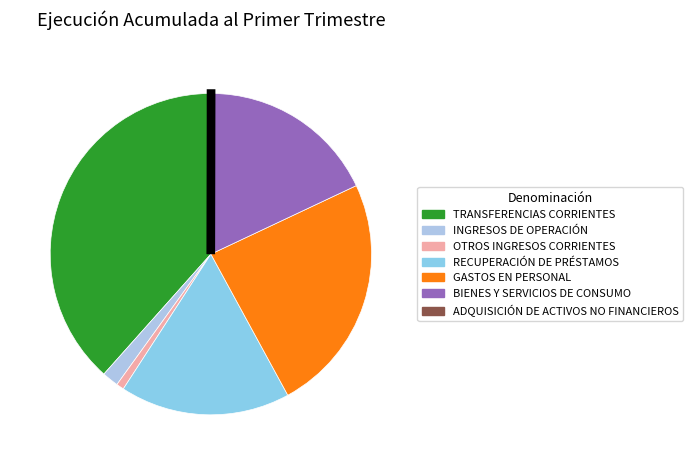

To the nearest percent, what is the difference between the largest and smallest slice percentages?

38%